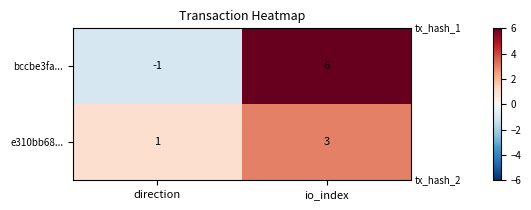

At which label is e310bb68... closest to 2?

direction